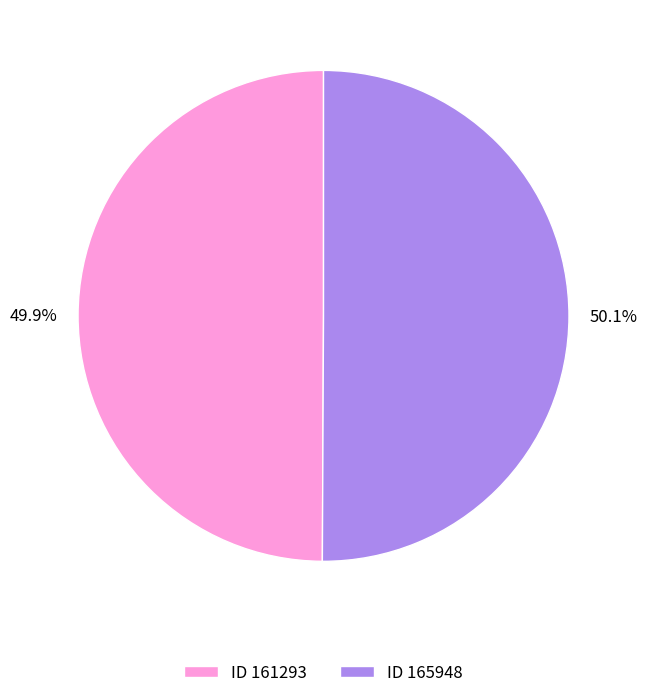

Approximately how many times larger is the value at ID 165948 compared to ID 161293?

1.0